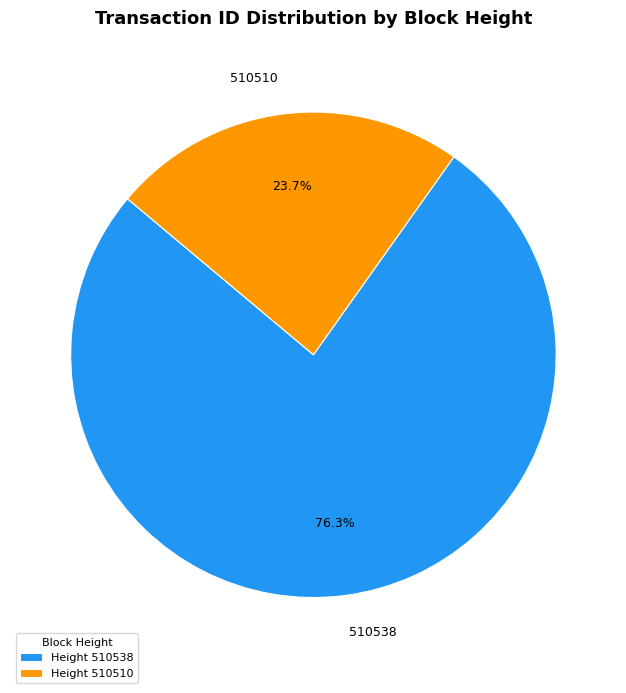

Is 510510 the majority of the pie?

No